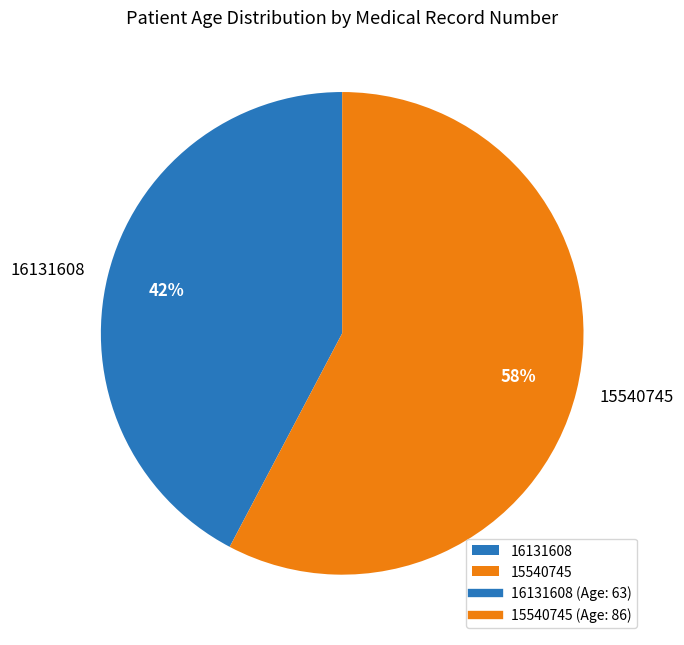

How many segments does this pie chart have?

2